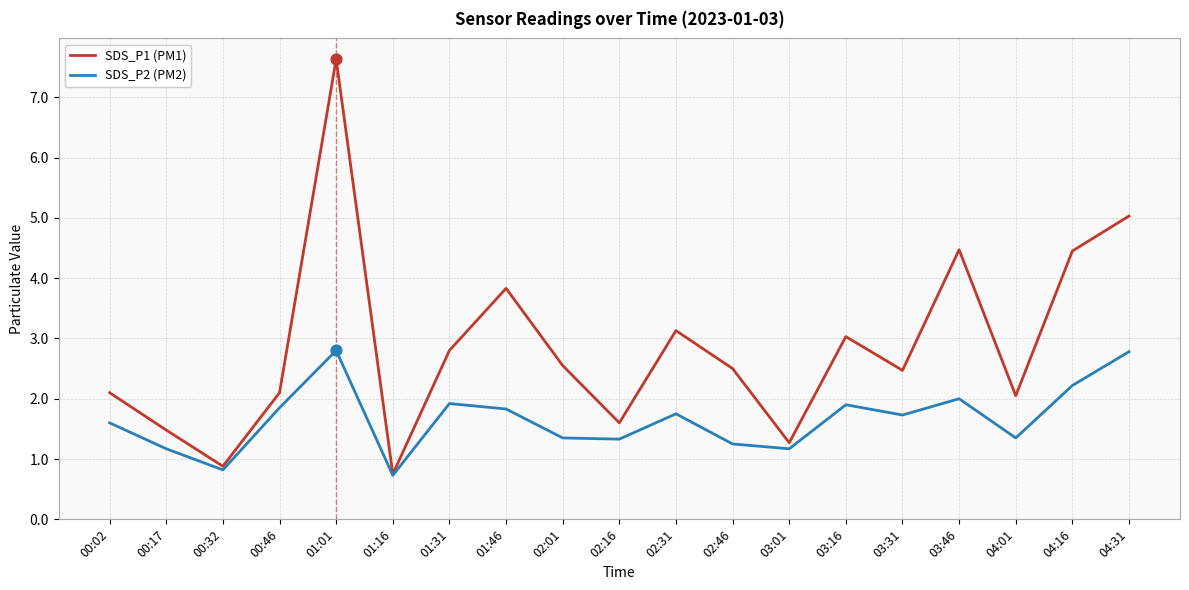

What is the spread (max minus min) of values at 04:01?

0.7